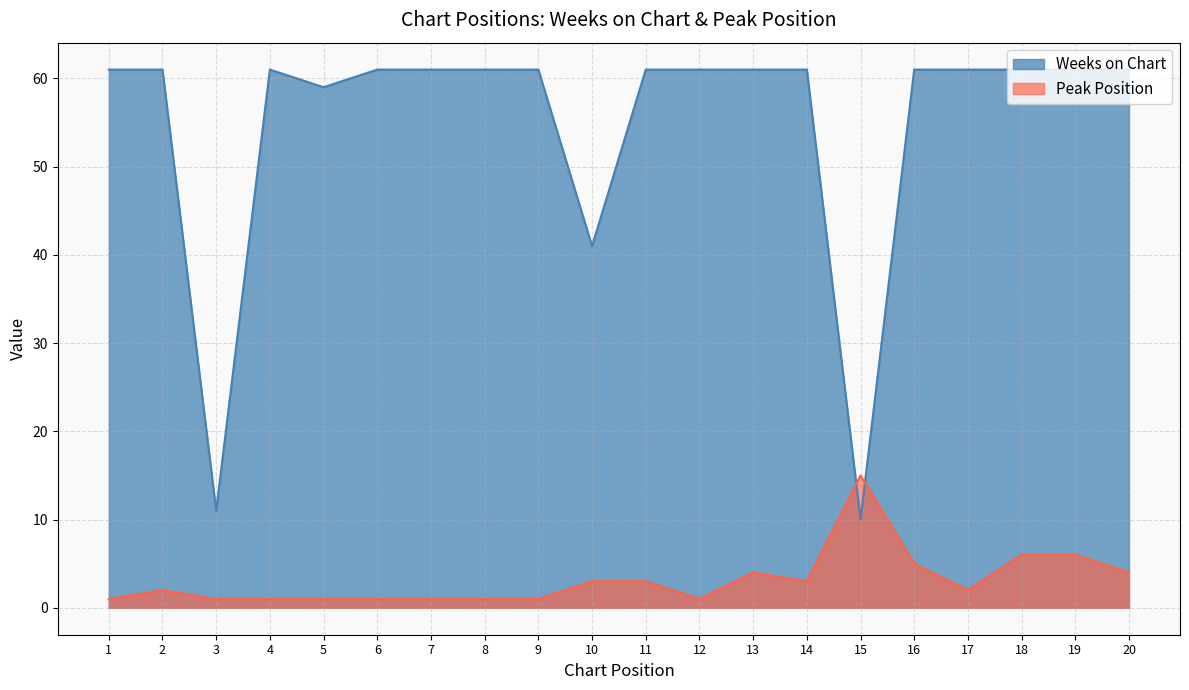

Where do Peak Position and Weeks on Chart first cross each other?

14 and 15